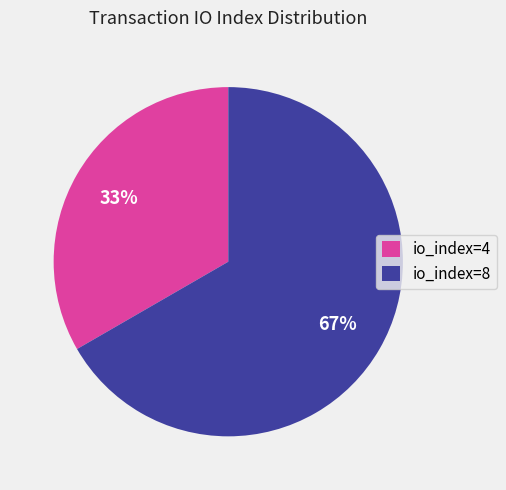

What percentage is the io_index=8 slice, to the nearest percent?

67%